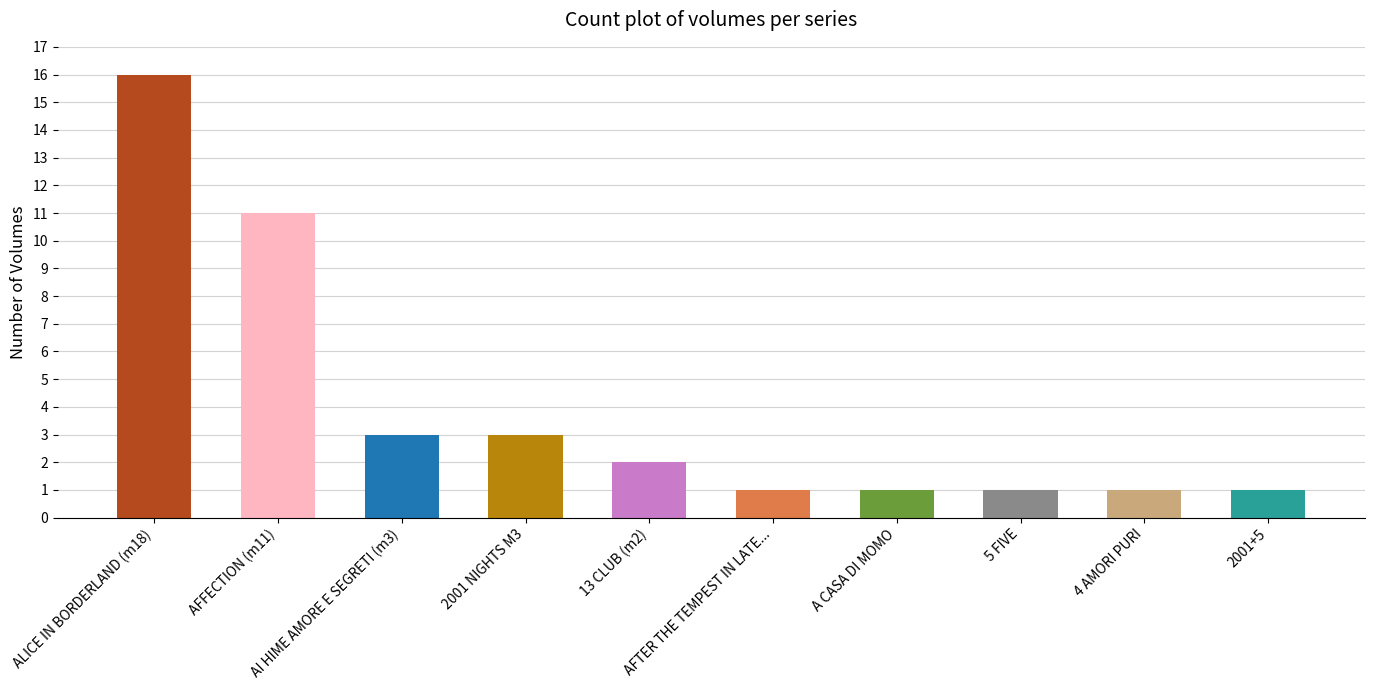

Which label corresponds to the largest value in the chart?

ALICE IN BORDERLAND (m18)